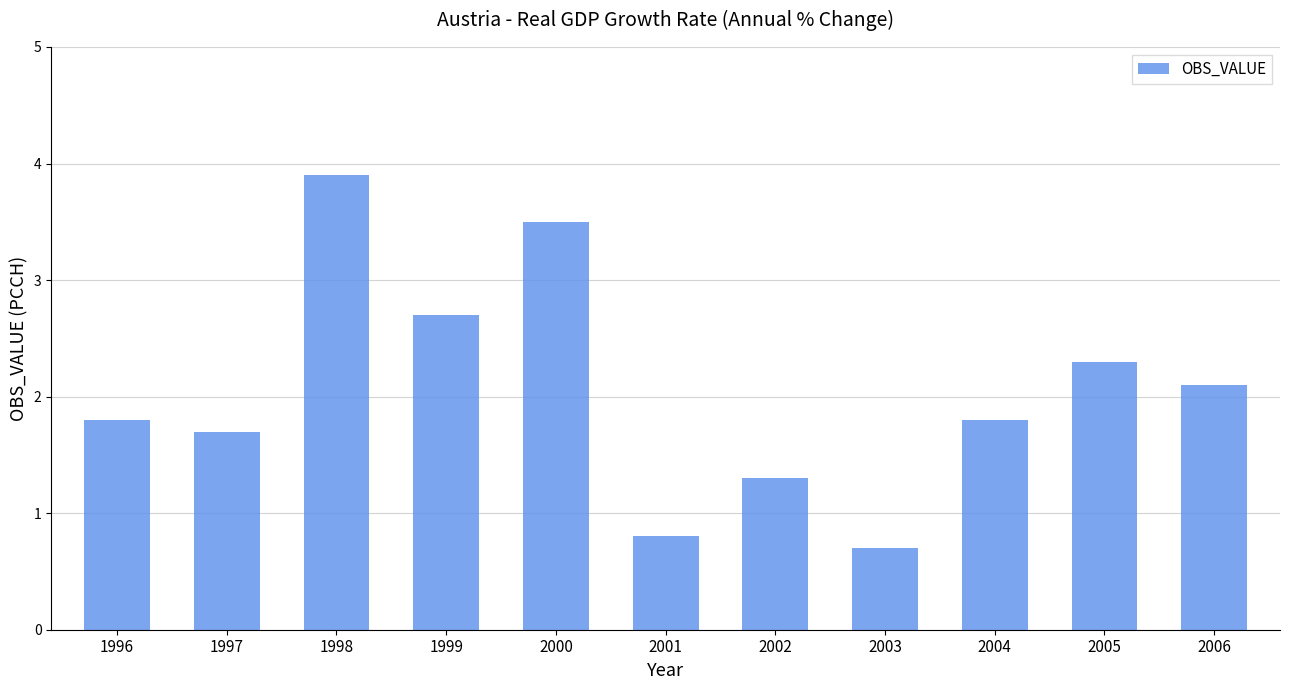

Where is the data nearest to the value 2?

2006